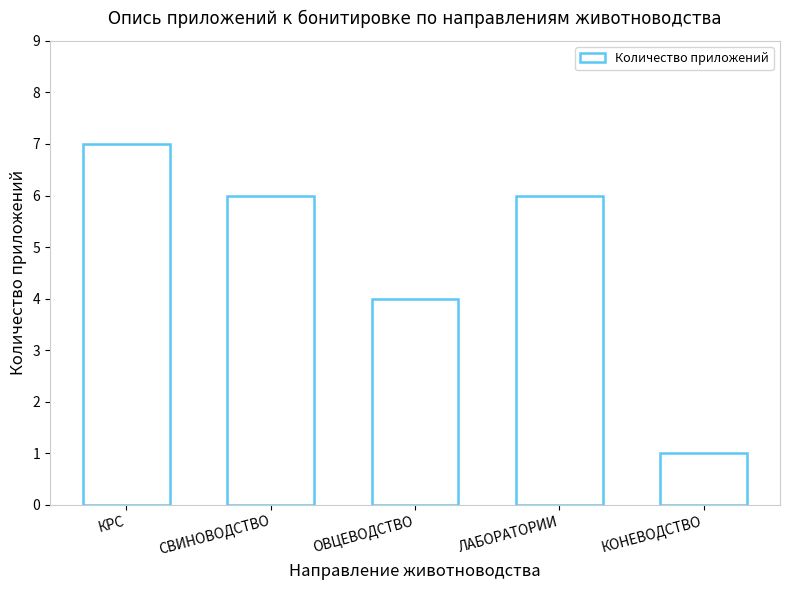

What is the change in value from ЛАБОРАТОРИИ to КОНЕВОДСТВО?

-5